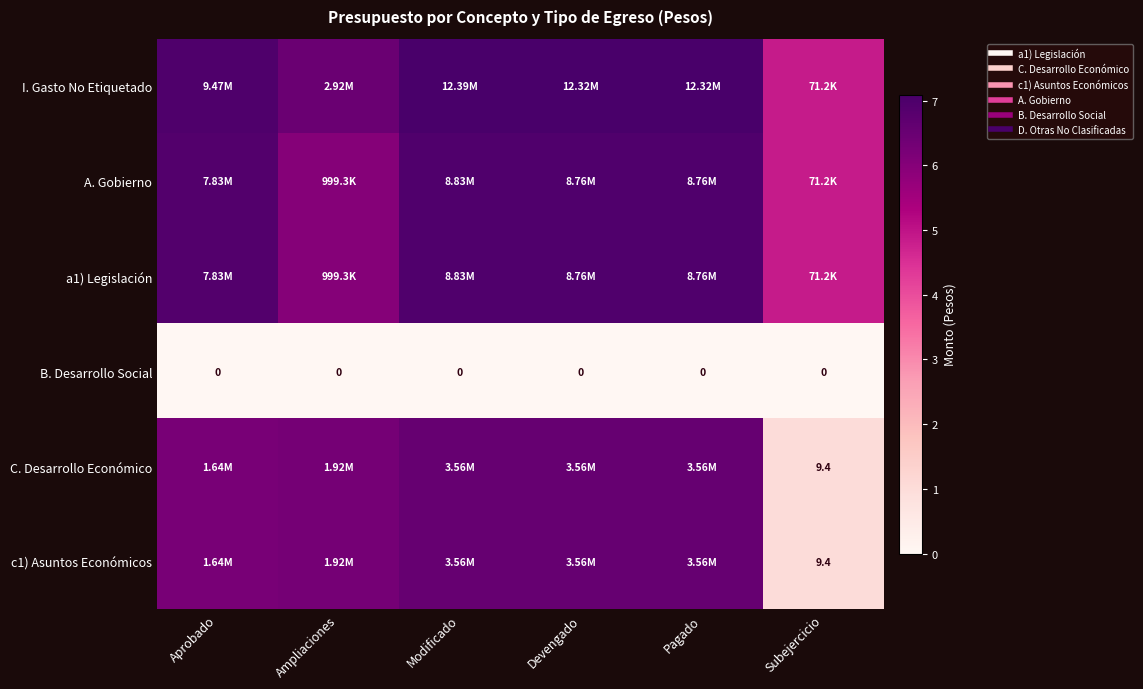

True or false: A. Gobierno has a value of 6.9 at Aprobado.

True